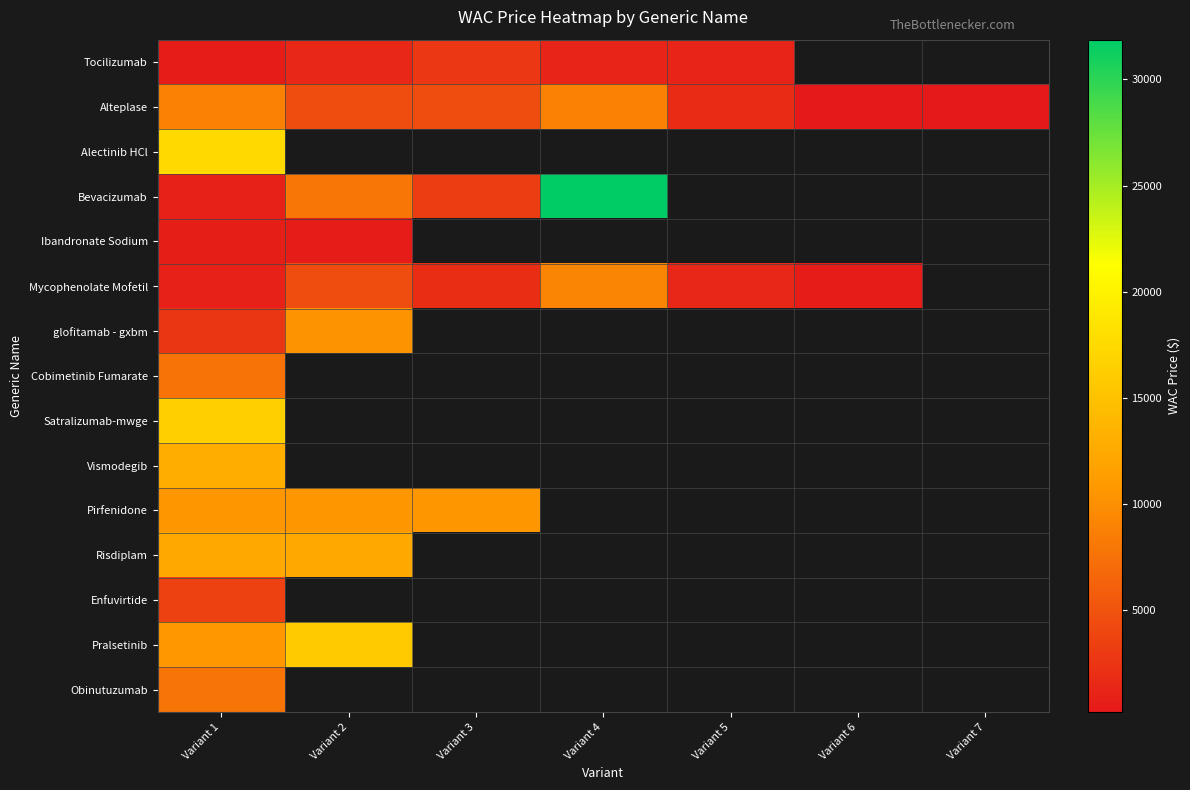

What is the greatest value displayed?

31877.6